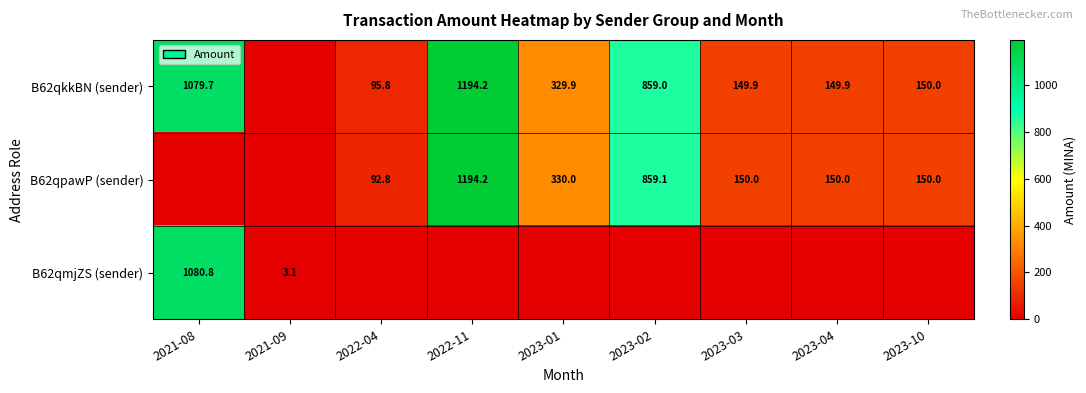

Is it true that B62qpawP (sender) equals 217.6 at 2023-10?

False